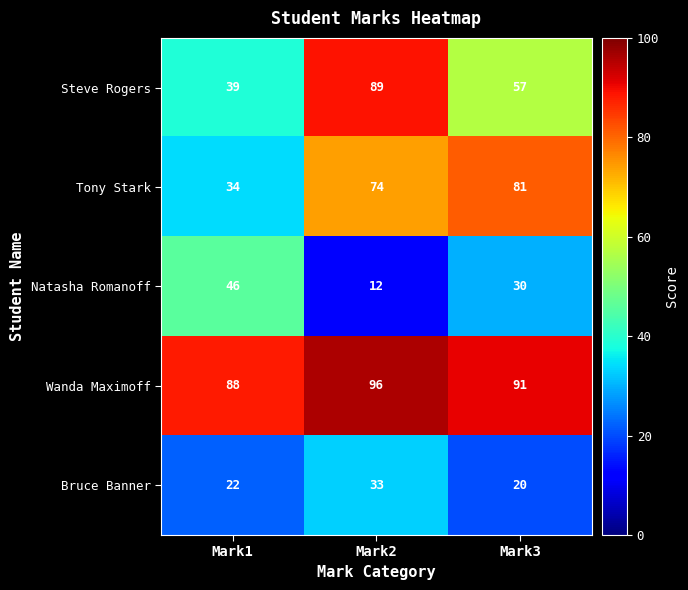

Which label corresponds to the largest value in the chart?

Mark2